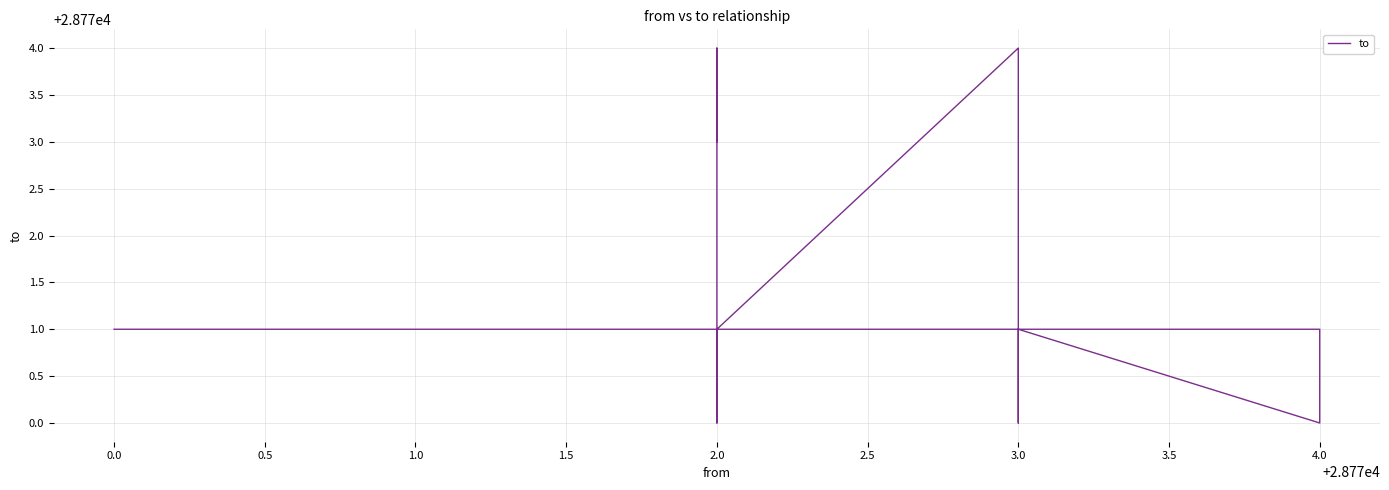

How many interior local valleys (lower than both neighbors) does the data have?

3